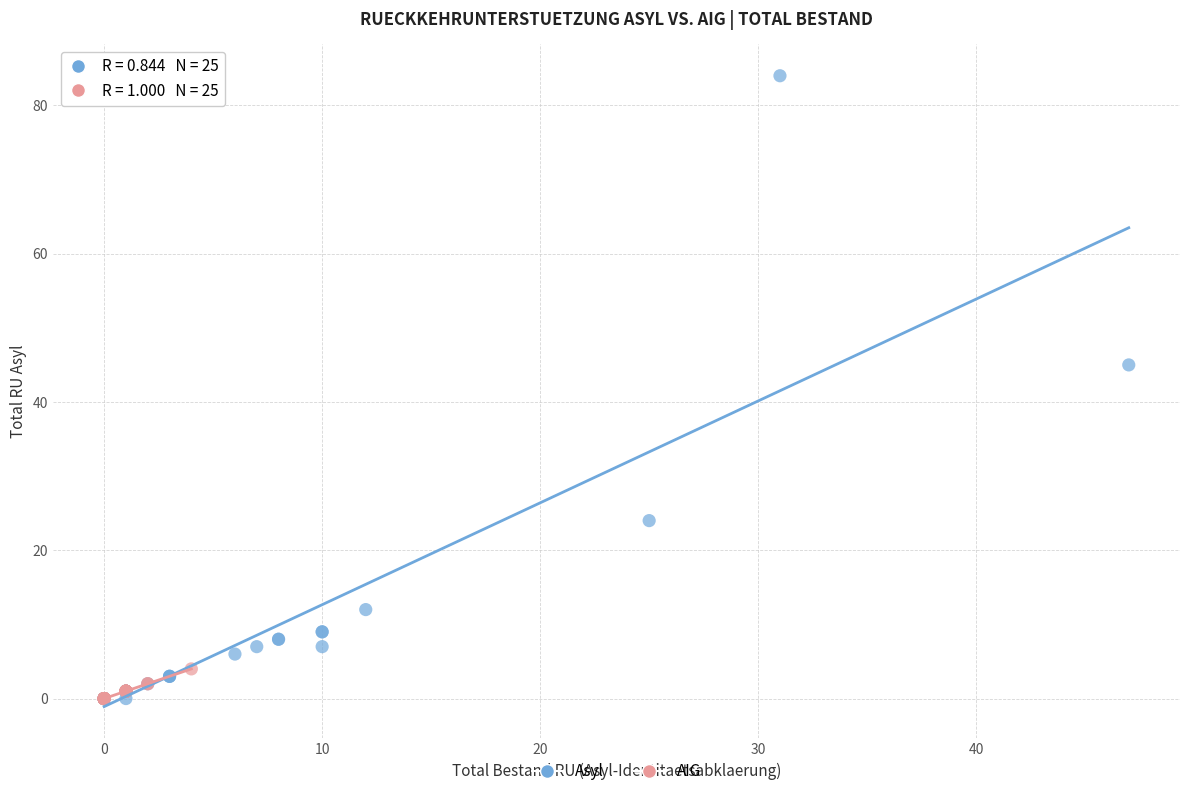

Which series has the widest spread of Y values?

Asyl